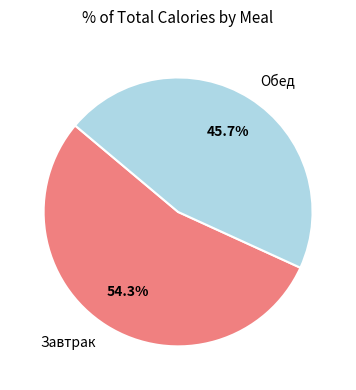

Approximately how many times larger is the value at Завтрак compared to Обед?

1.2